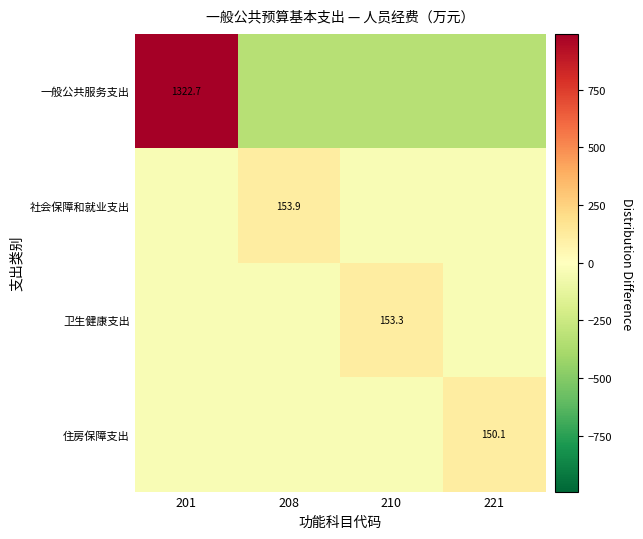

At how many categories does at least one series exceed 877?

1